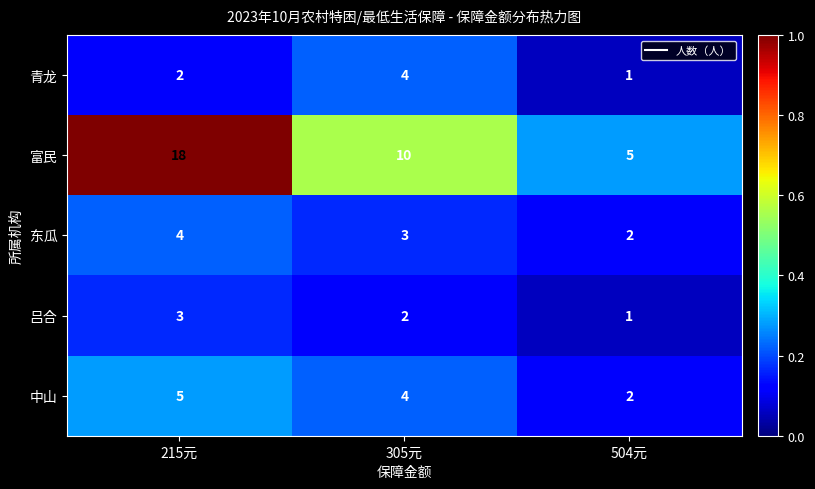

What is the total value across all series at 305元?

23